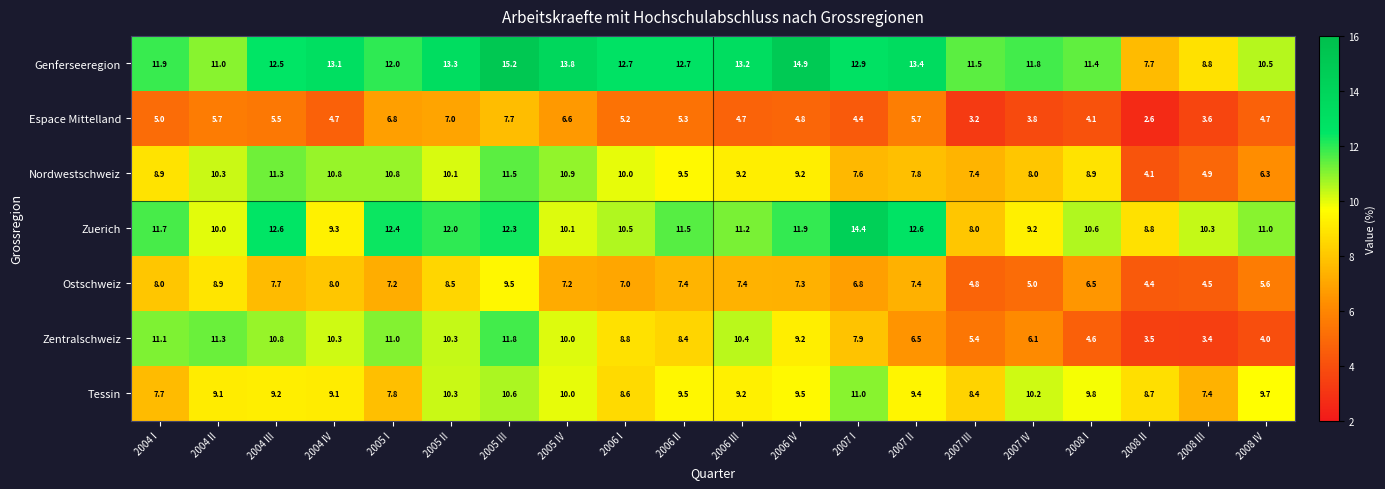

True or false: Ostschweiz has a value of 13.2 at 2006 III.

False